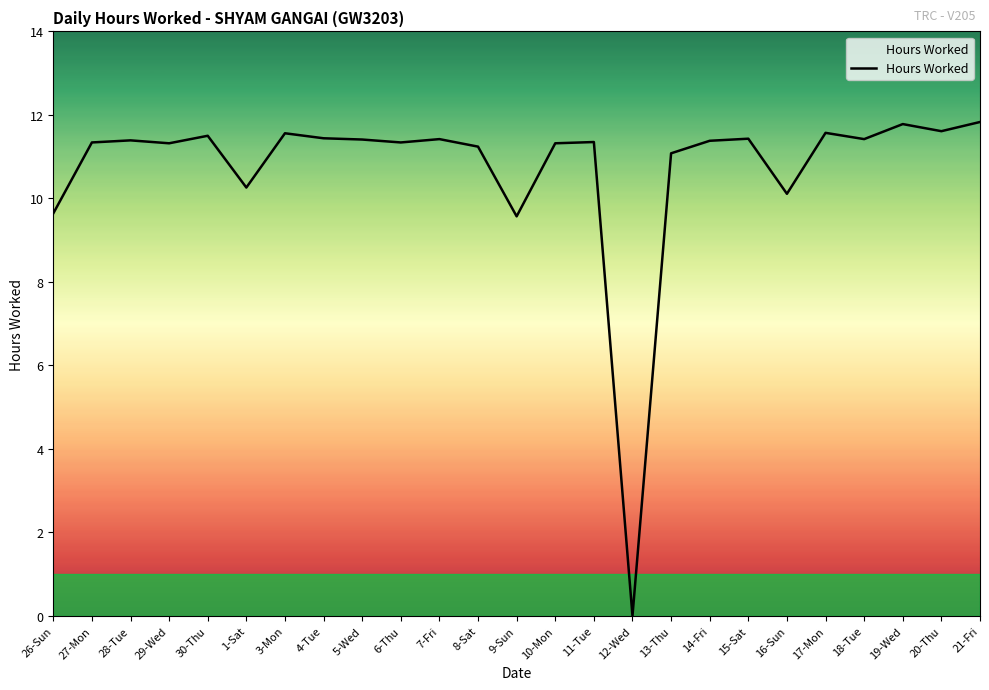

At which category does the chart reach its minimum across all series?

12-Wed